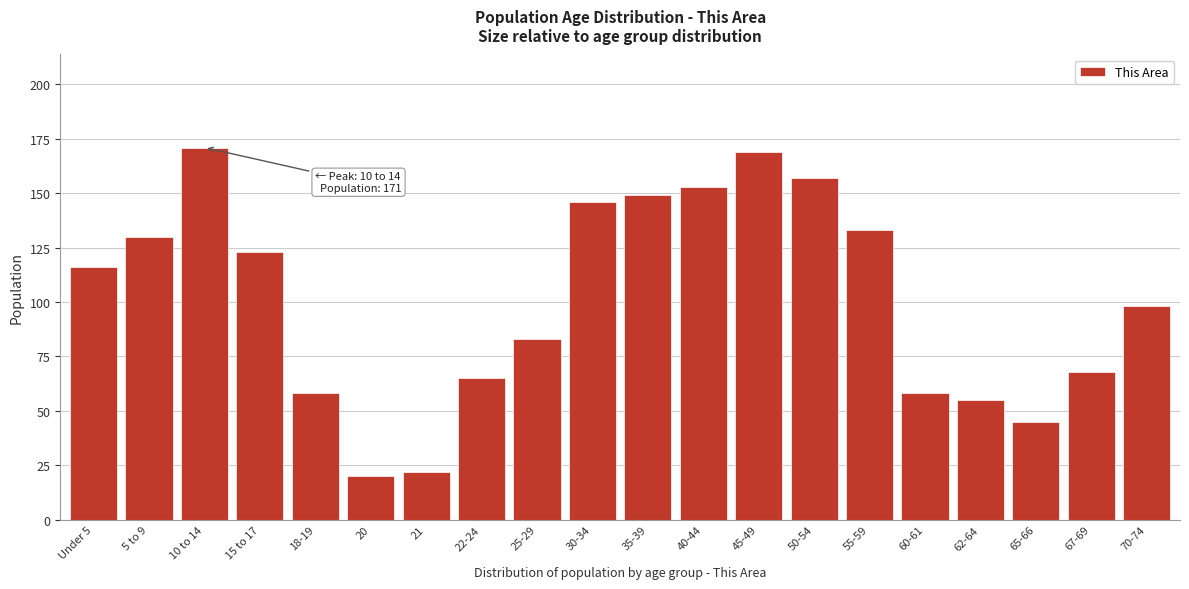

Reading right to left, what are all the values shown in this chart?

98	68	45	55	58	133	157	169	153	149	146	83	65	22	20	58	123	171	130	116